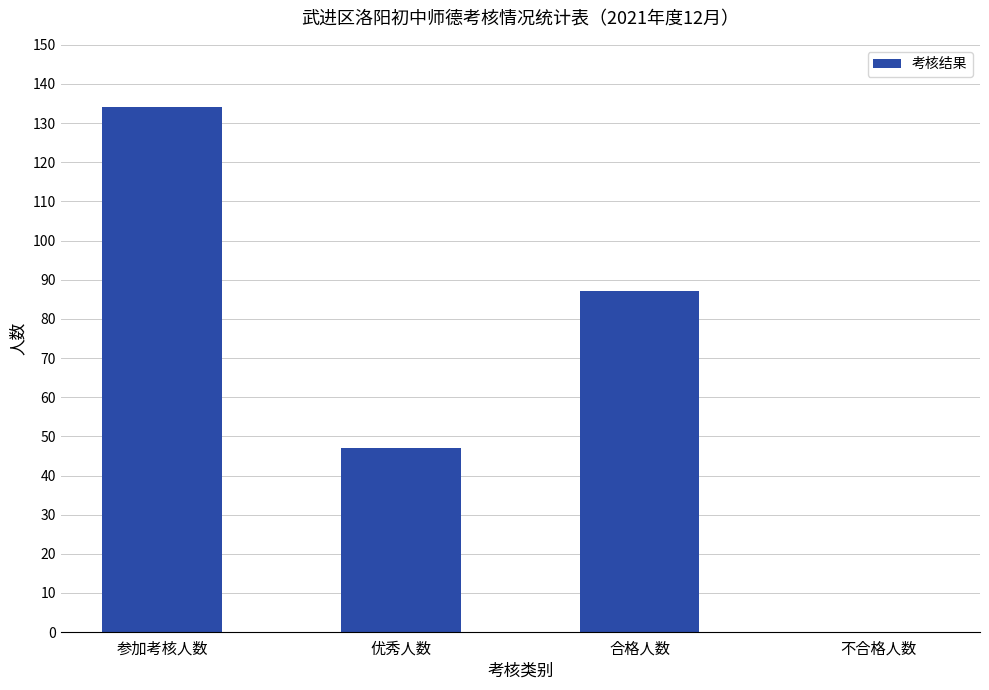

What is the sum of all values?

268